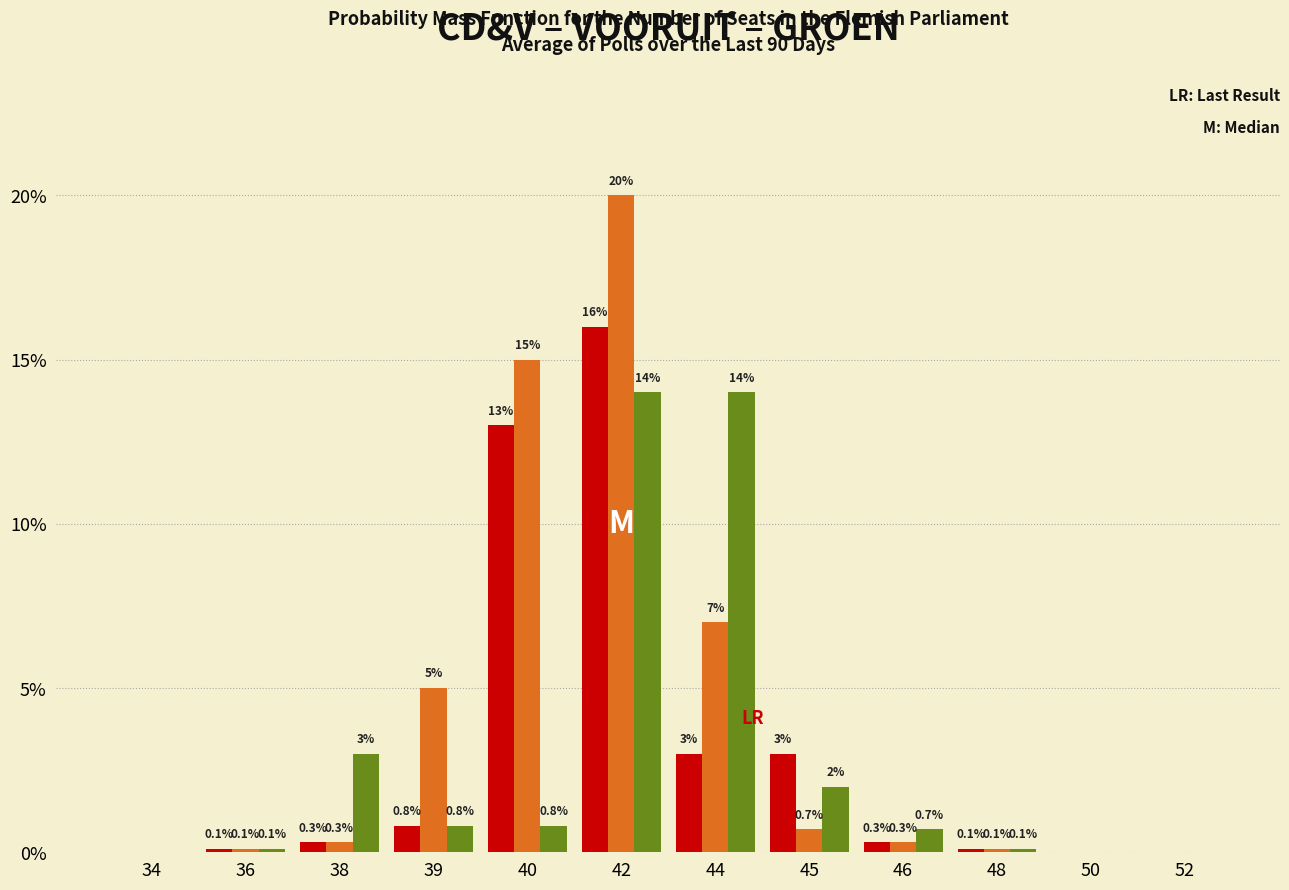

Reading left to right, transcribe all the data shown in this chart.

CD&V: 34=0.0	36=0.1	38=0.3	39=0.8	40=13.0	42=16.0	44=3.0	45=3.0	46=0.3	48=0.1	50=0.0	52=0.0
VOORUIT: 34=0.0	36=0.1	38=0.3	39=5.0	40=15.0	42=20.0	44=7.0	45=0.7	46=0.3	48=0.1	50=0.0	52=0.0
GROEN: 34=0.0	36=0.1	38=3.0	39=0.8	40=0.8	42=14.0	44=14.0	45=2.0	46=0.7	48=0.1	50=0.0	52=0.0